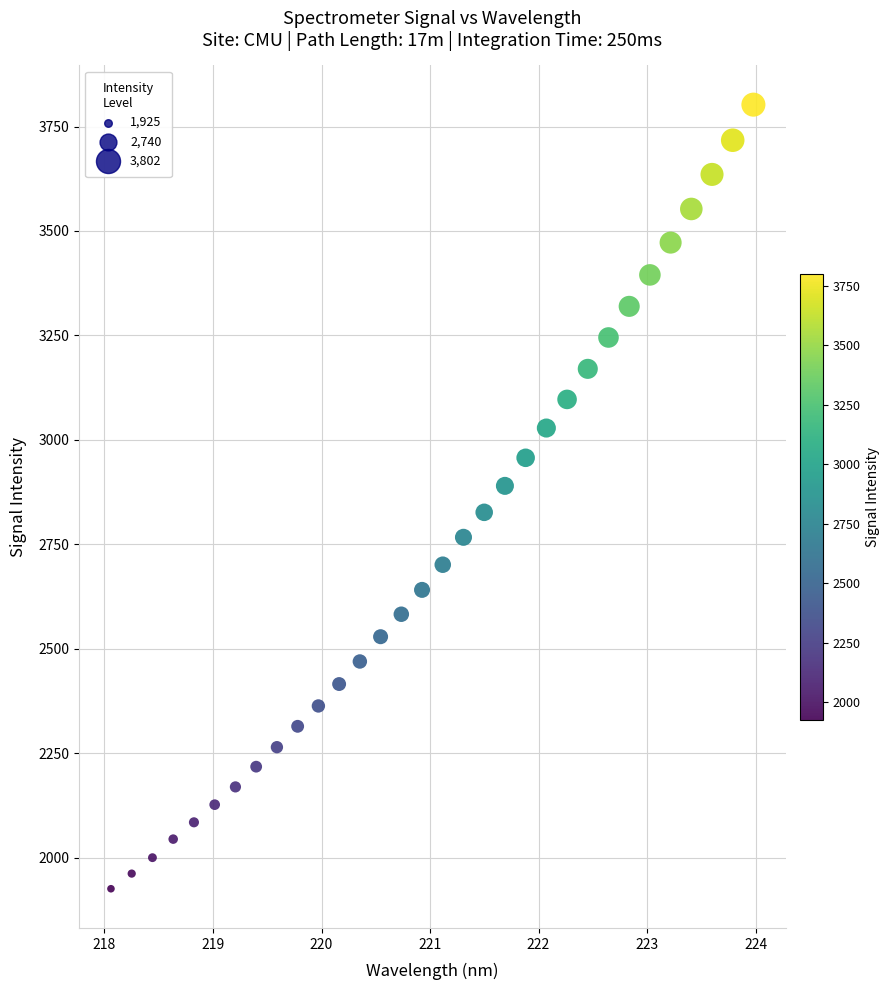

What is the range of Y values (max minus min)?

1877.1